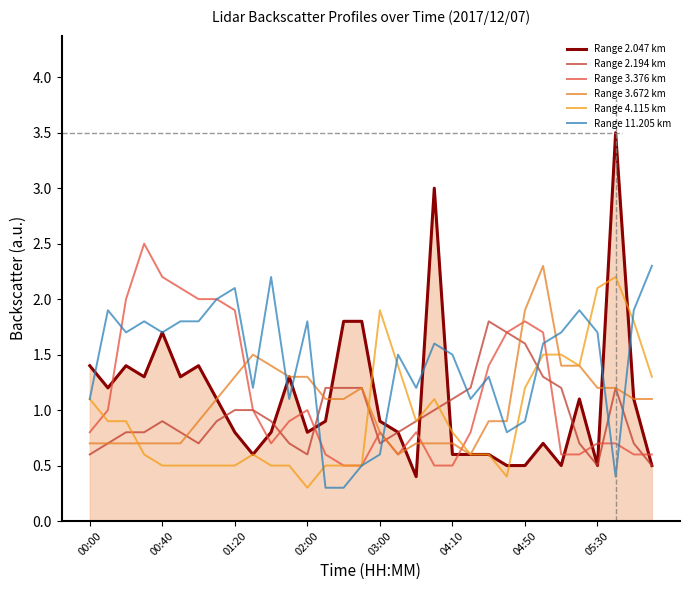

Does the chart display data point markers on the line(s)?

No